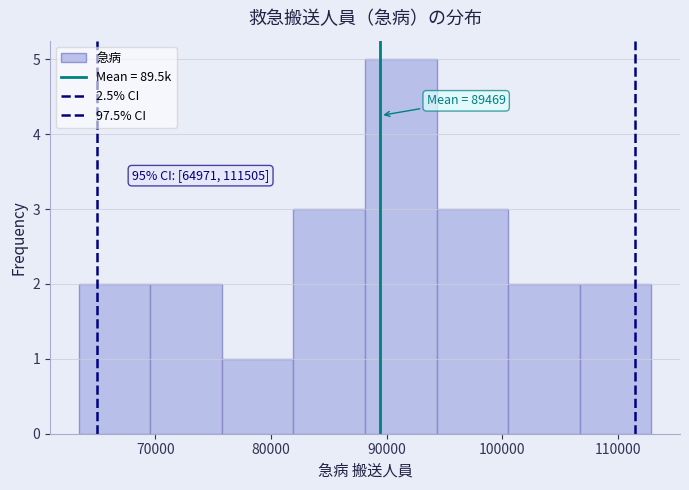

Over which range of the x-axis is the bar tallest?

88000 to 94000